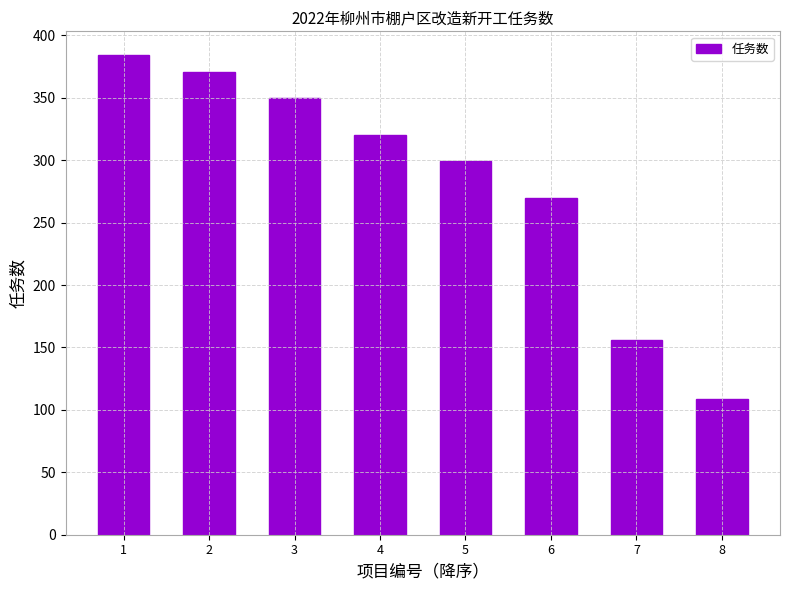

Count the number of categories in the chart.

8